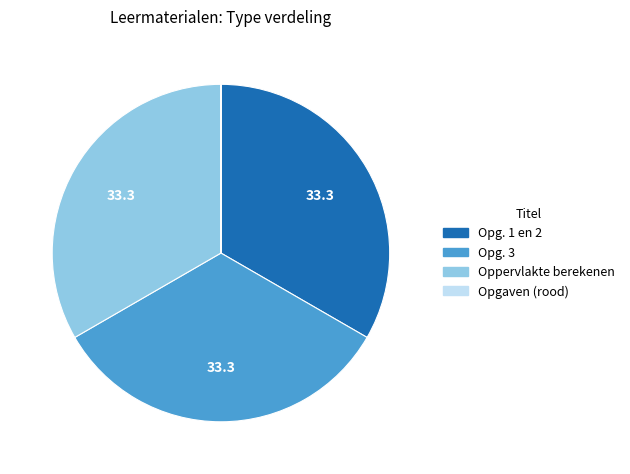

What is the ratio of the value at Oppervlakte berekenen to the value at Opg. 1 en 2?

1.0